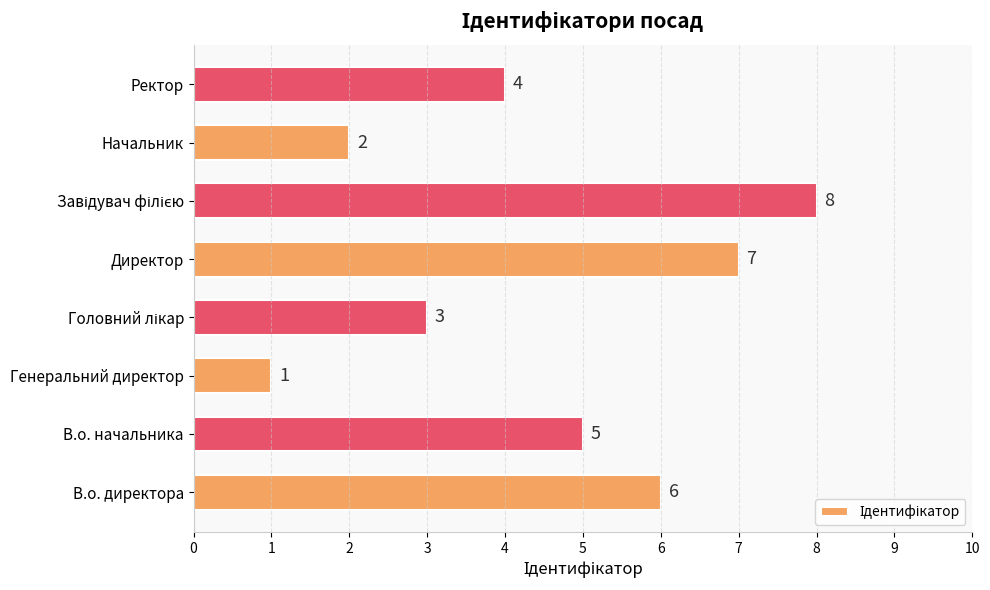

The value at В.о. директора is 6. True or false?

True